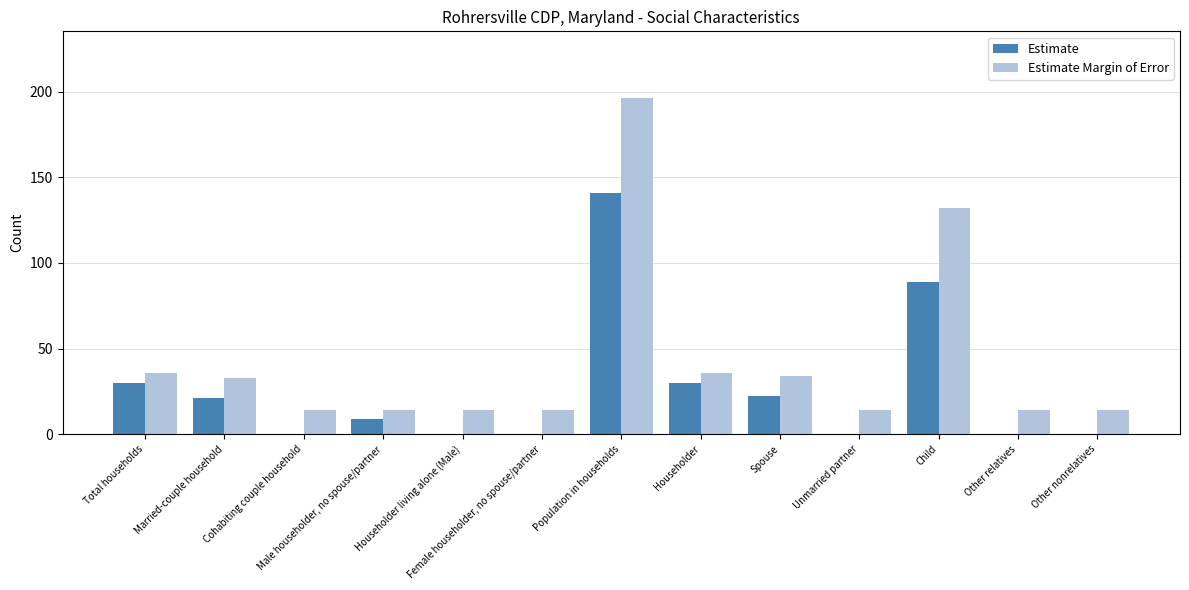

Which category has the highest value in the Estimate series?

Population in households